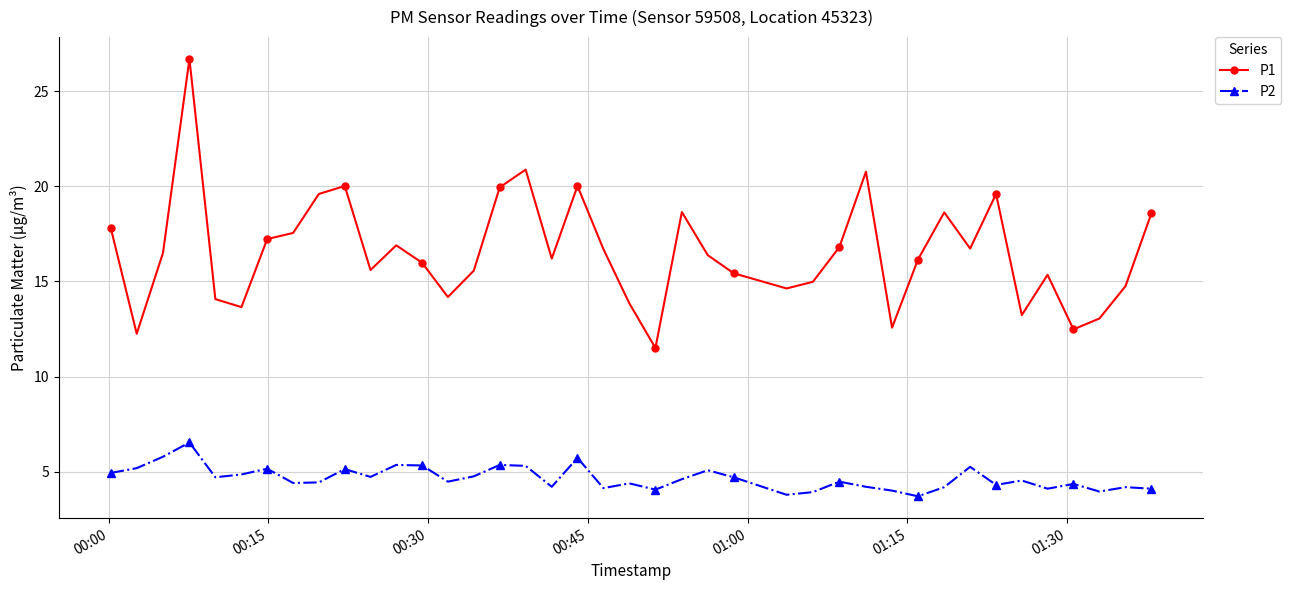

What is the lowest value of the P1 series?

11.5